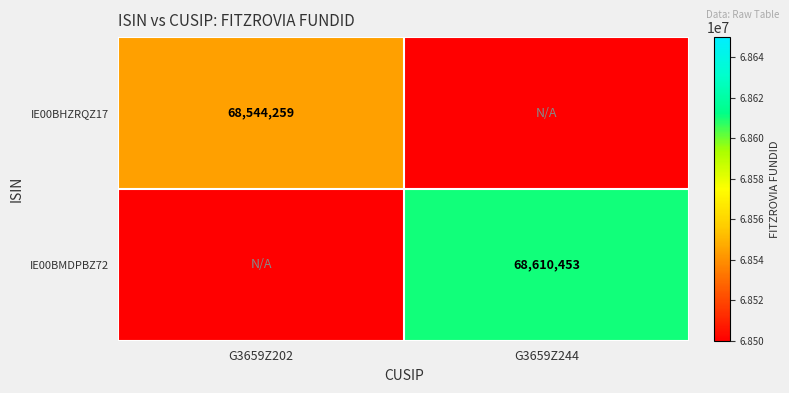

Which category has the lowest value across all series?

G3659Z244